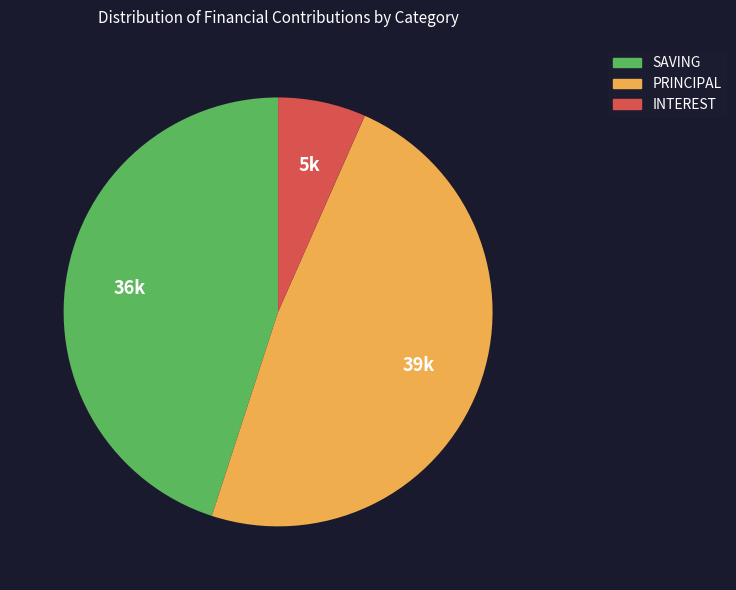

Is there any slice that represents more than half of the pie?

No